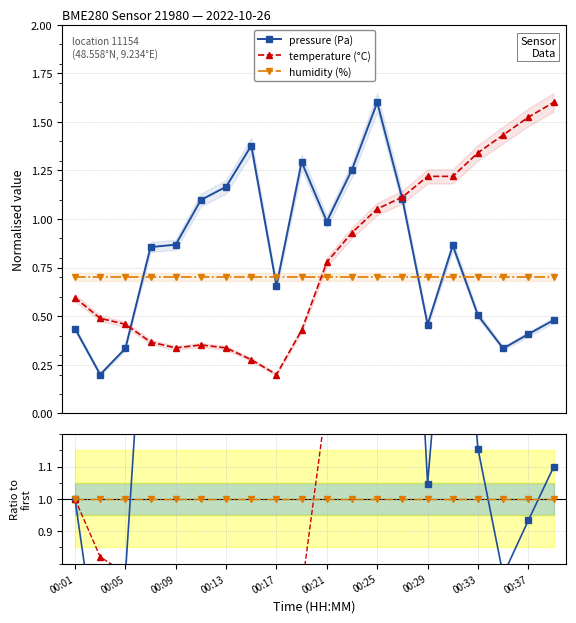

In temperature (°C), how many points are lower than both neighbors (excluding endpoints)?

2